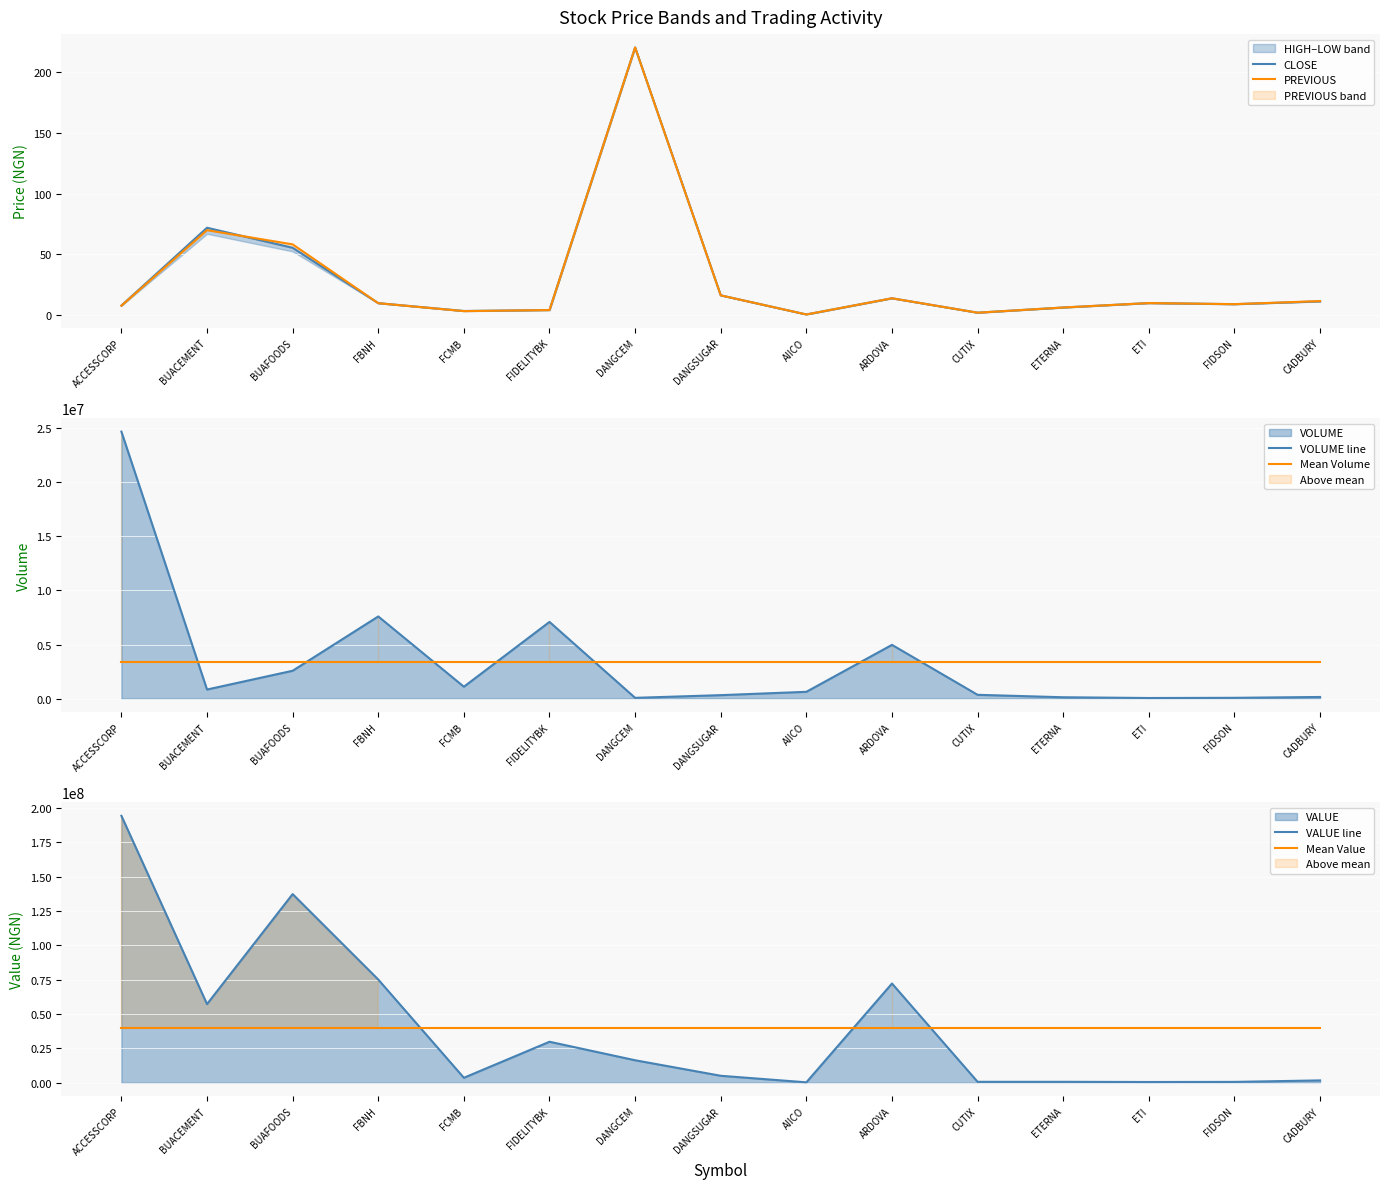

At how many categories does at least one series exceed 68545650?

4